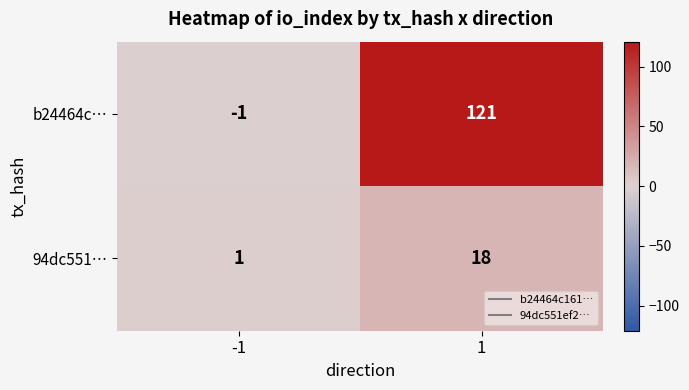

List the series in order of their overall mean, highest first.

b24464c…, 94dc551…